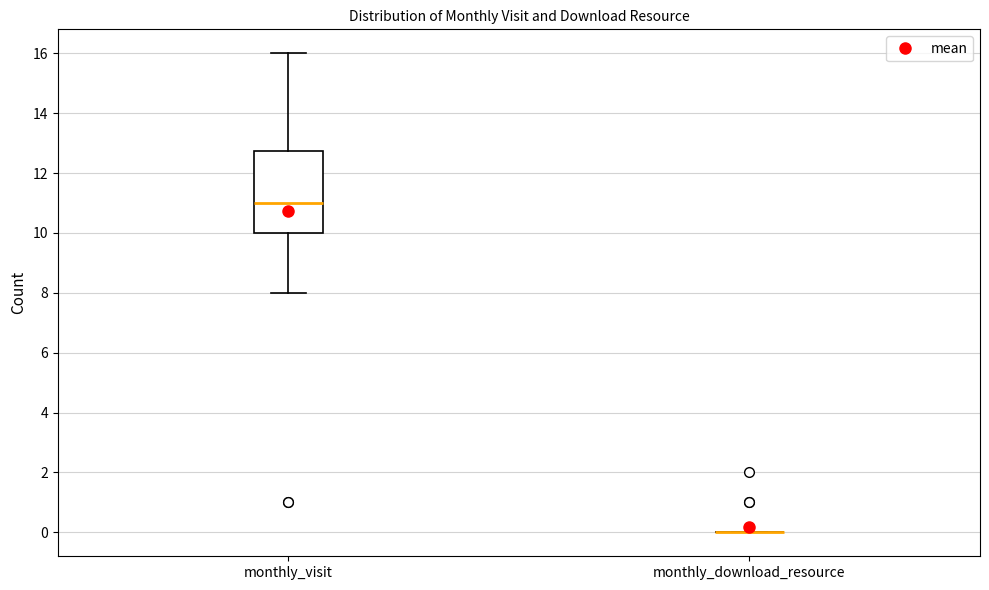

Which box is the tallest, from its lower edge to its upper edge?

monthly_visit